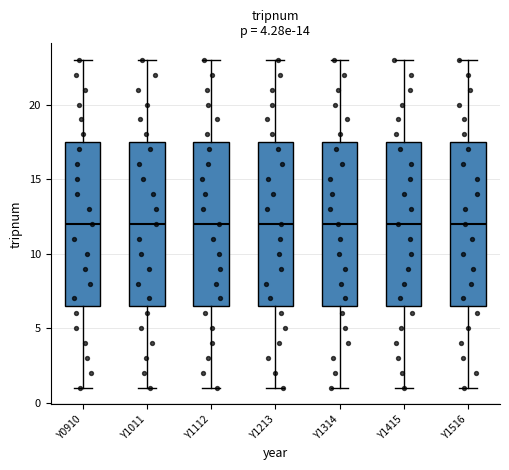

Reading left to right, read every box against the y-axis: the position of its median line, the range the box covers, and the ends of its whiskers. The values are not printed on the chart, so give them approximately, as read against the axis.

Y0910: median 12.0, box 6.5 to 17.5, whiskers 1.0 to 23.0
Y1011: median 12.0, box 6.5 to 17.5, whiskers 1.0 to 23.0
Y1112: median 12.0, box 6.5 to 17.5, whiskers 1.0 to 23.0
Y1213: median 12.0, box 6.5 to 17.5, whiskers 1.0 to 23.0
Y1314: median 12.0, box 6.5 to 17.5, whiskers 1.0 to 23.0
Y1415: median 12.0, box 6.5 to 17.5, whiskers 1.0 to 23.0
Y1516: median 12.0, box 6.5 to 17.5, whiskers 1.0 to 23.0